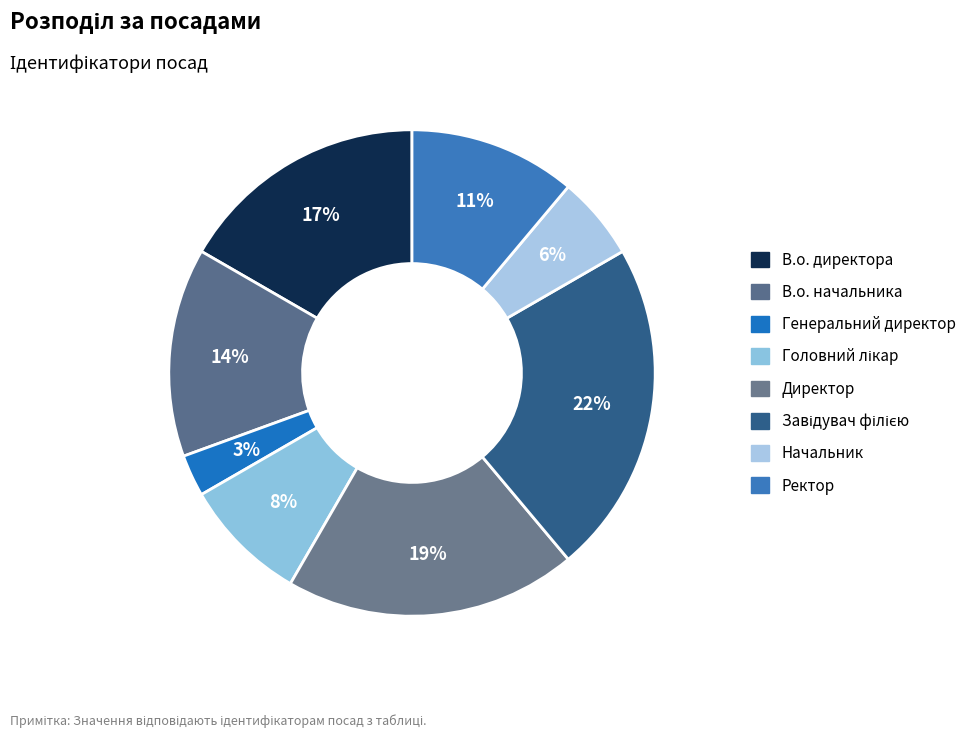

Is there a majority slice in this chart?

No